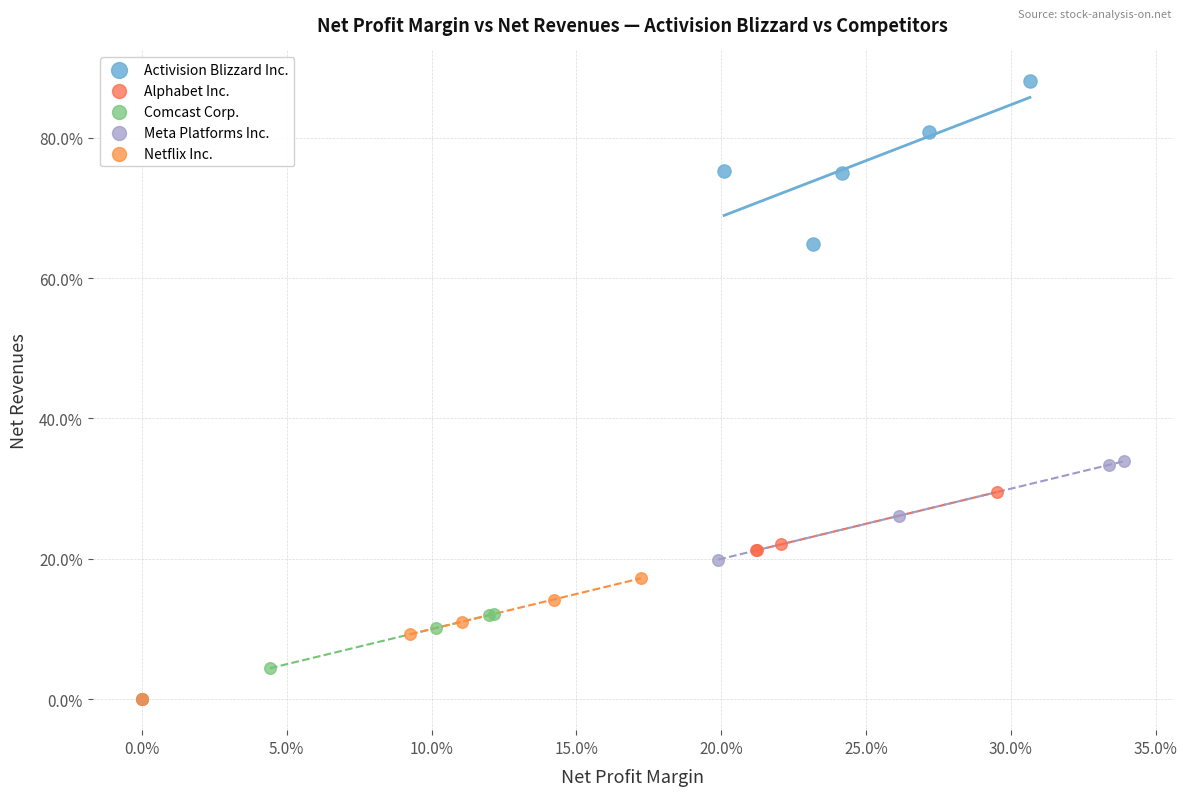

What are all the series names shown in the legend?

Activision Blizzard Inc., Alphabet Inc., Comcast Corp., Meta Platforms Inc., Netflix Inc.